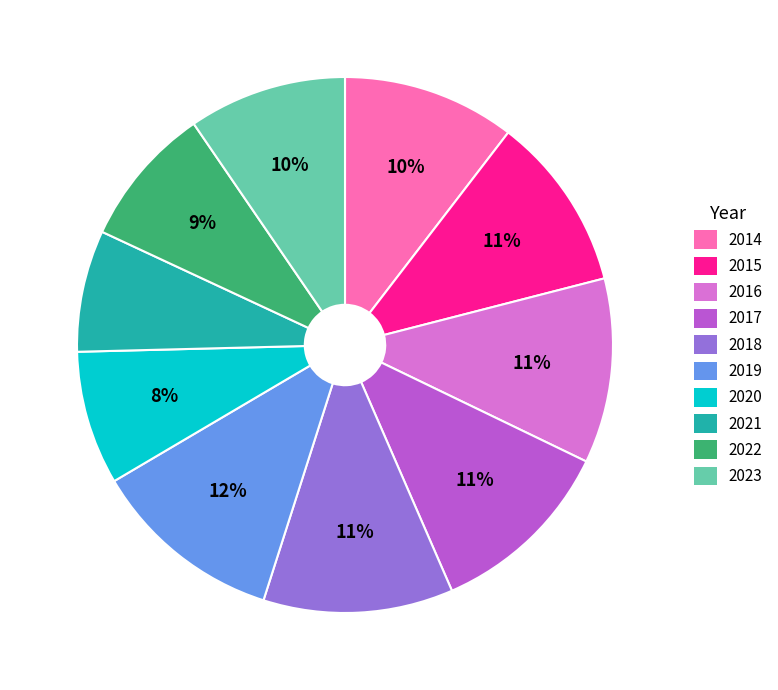

What percentage is the 2021 slice, to the nearest percent?

7%